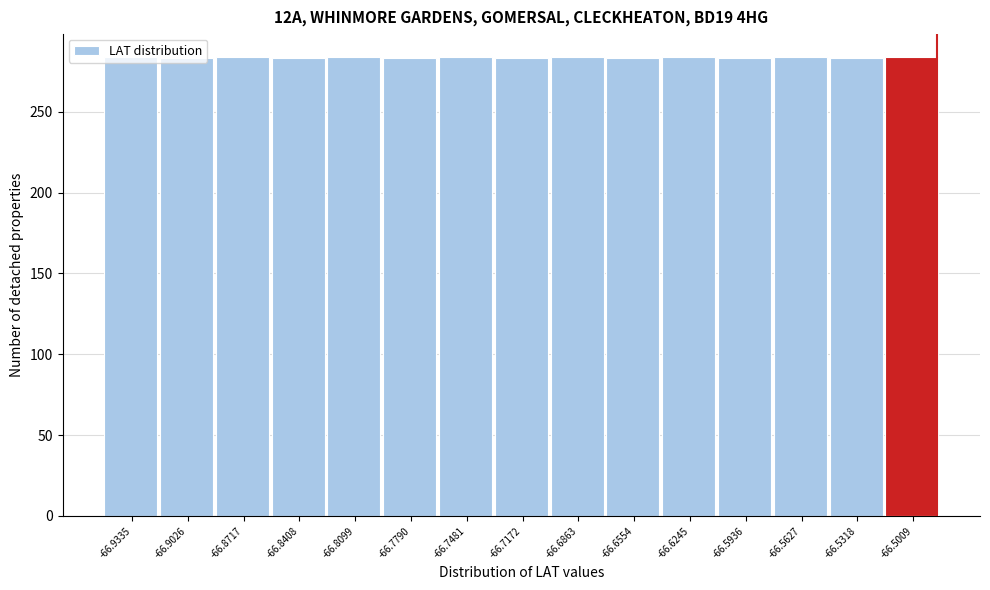

The chart shows a value of 120 at -66.7481. True or false?

False